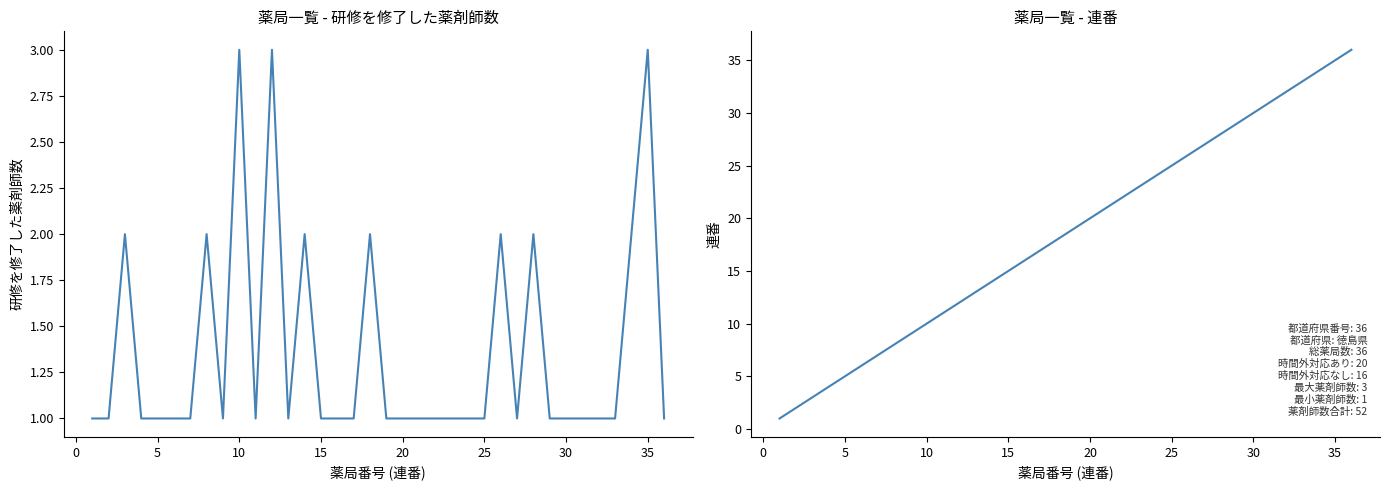

At 35, list the series in order from largest to smallest.

連番, 研修を修了した薬剤師数